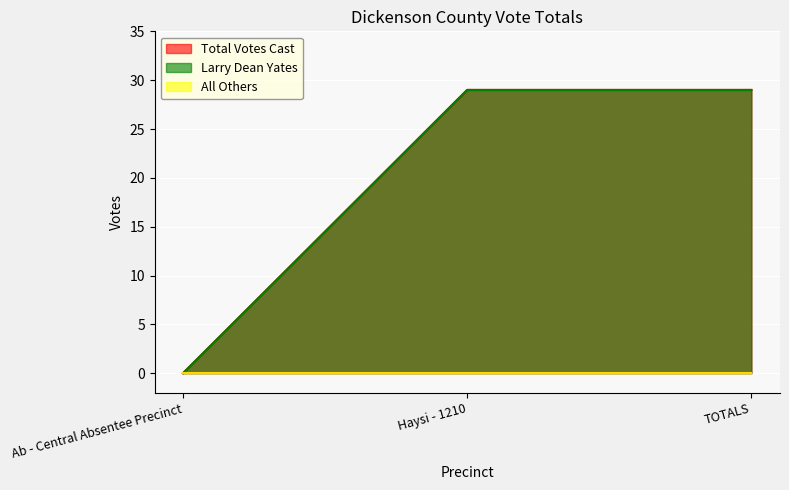

What position from the right is Haysi - 1210?

2